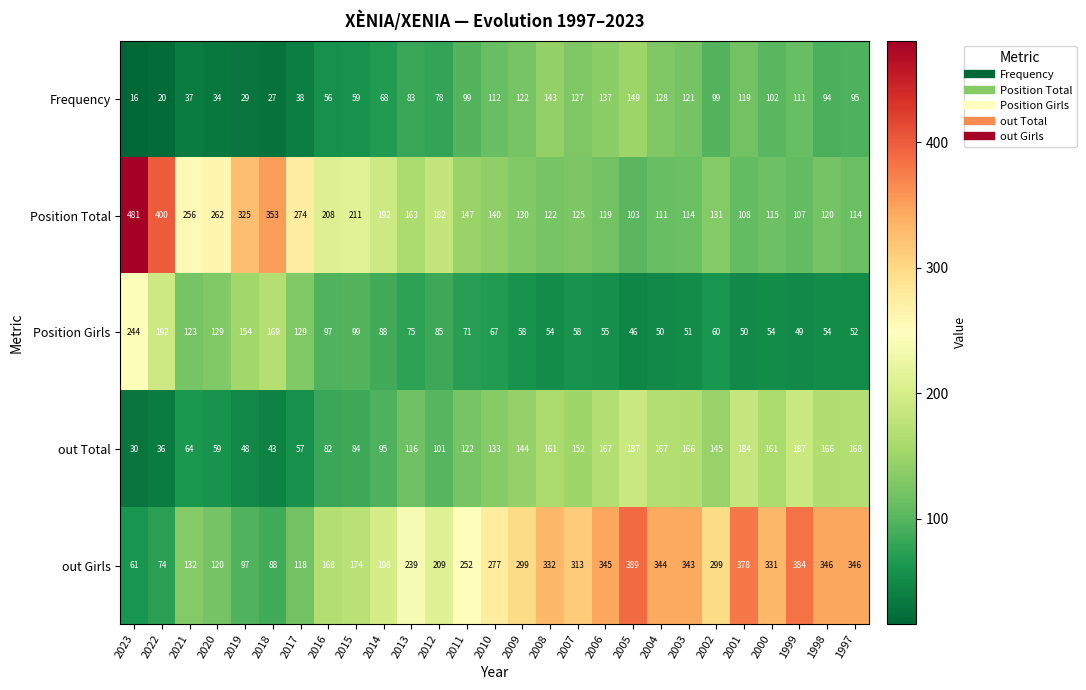

What is the sum of the Frequency values at 1999 and 1998?

205